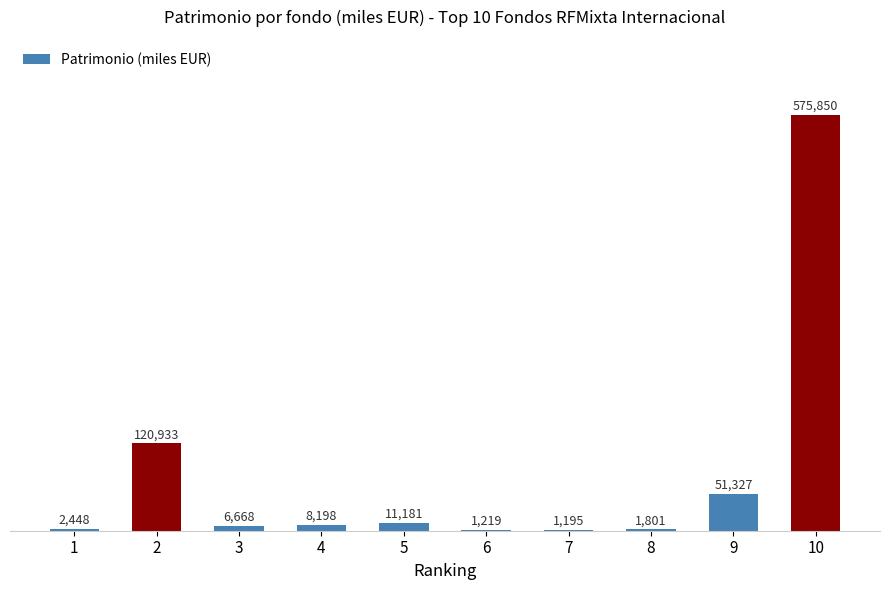

At which category does the chart reach its peak across all series?

10